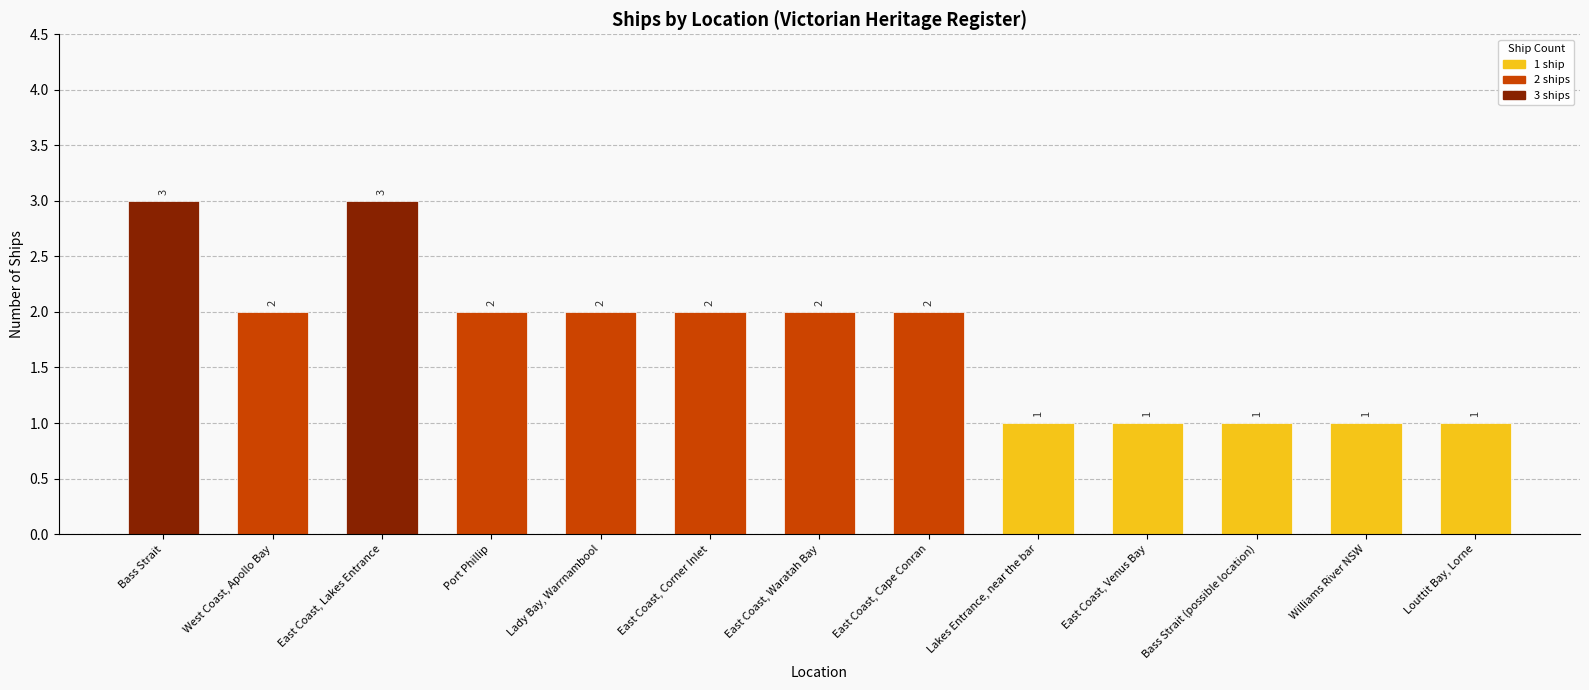

Is it true that the value at Bass Strait is 2?

False